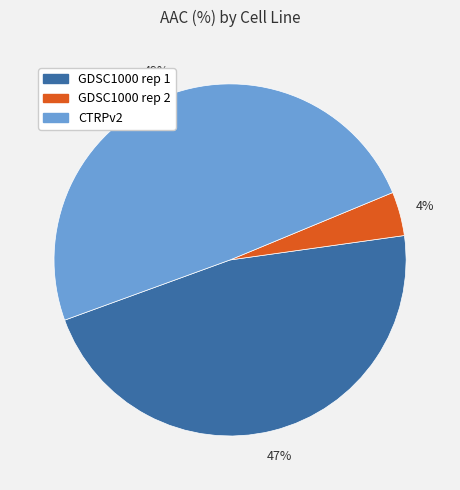

The GDSC1000 rep 1 slice represents 47% of the pie. True or false?

True